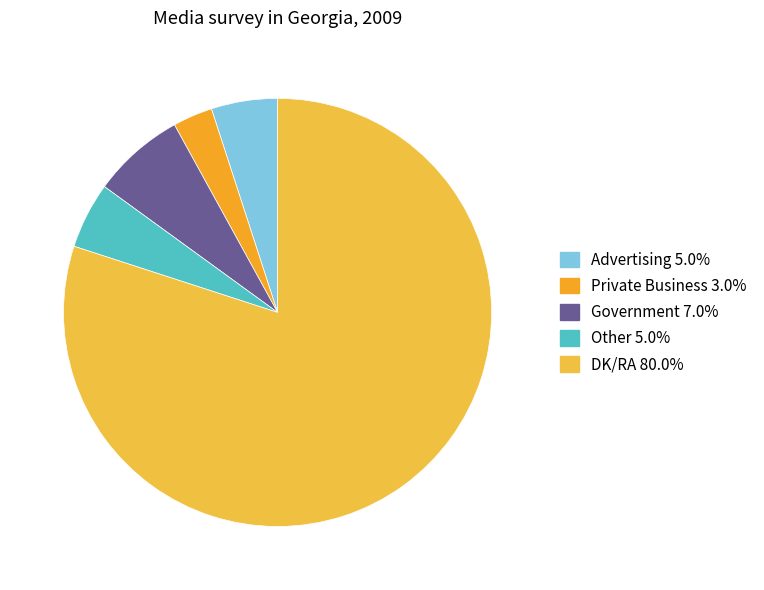

Is there any slice that represents more than half of the pie?

Yes